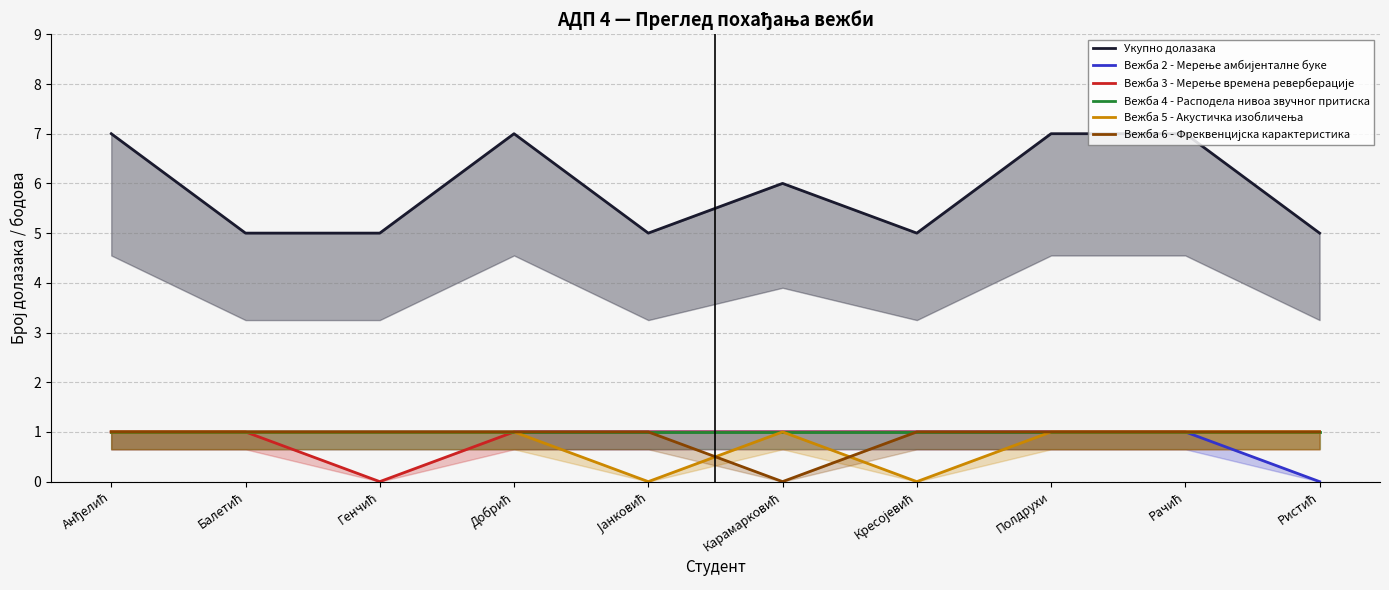

What is the total value across all series at Генчић?

9